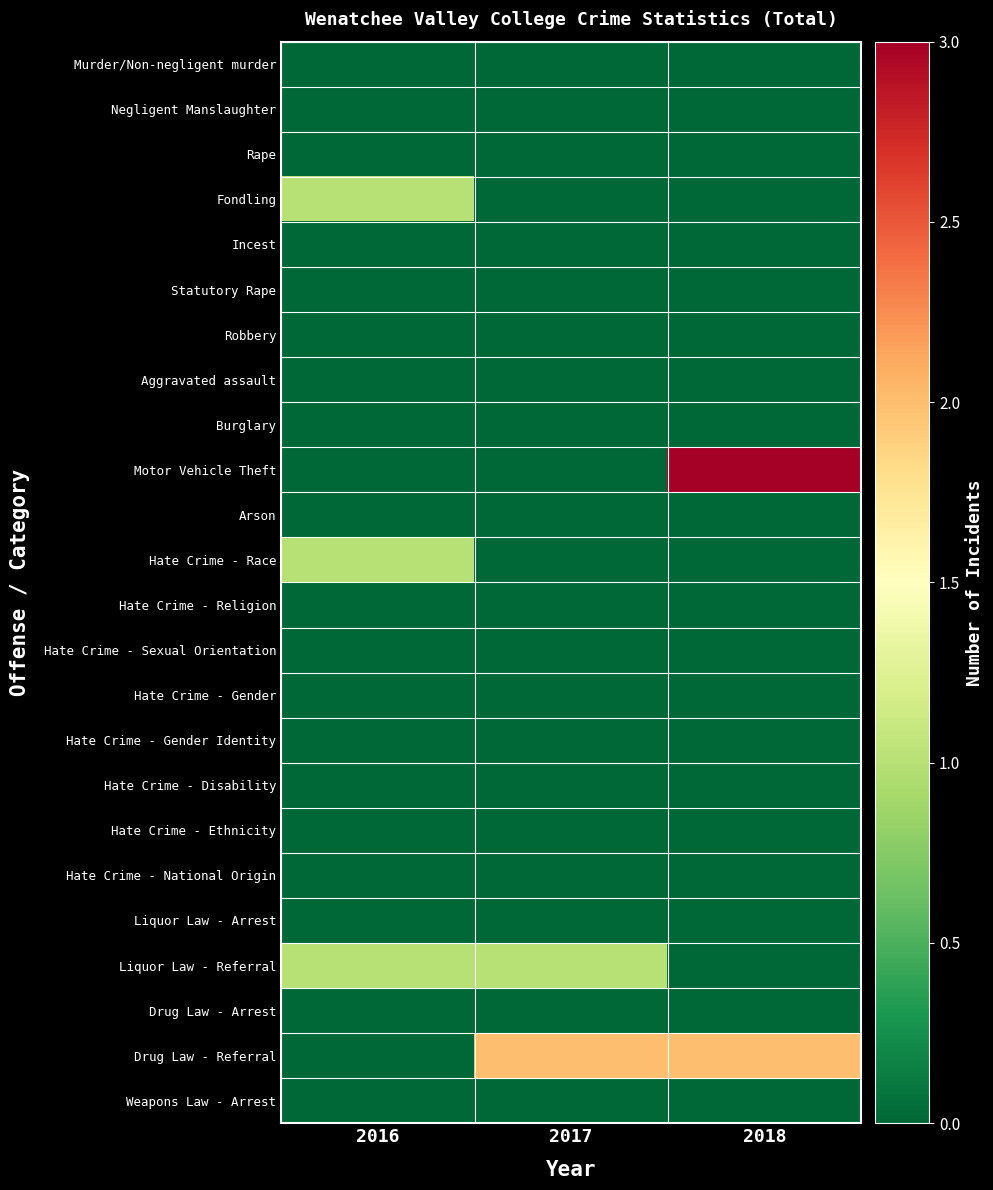

Reading left to right, what are all the values shown in this chart?

Murder/Non-negligent murder: 2016=0	2017=0	2018=0
Negligent Manslaughter: 2016=0	2017=0	2018=0
Rape: 2016=0	2017=0	2018=0
Fondling: 2016=1	2017=0	2018=0
Incest: 2016=0	2017=0	2018=0
Statutory Rape: 2016=0	2017=0	2018=0
Robbery: 2016=0	2017=0	2018=0
Aggravated assault: 2016=0	2017=0	2018=0
Burglary: 2016=0	2017=0	2018=0
Motor Vehicle Theft: 2016=0	2017=0	2018=3
Arson: 2016=0	2017=0	2018=0
Hate Crime - Race: 2016=1	2017=0	2018=0
Hate Crime - Religion: 2016=0	2017=0	2018=0
Hate Crime - Sexual Orientation: 2016=0	2017=0	2018=0
Hate Crime - Gender: 2016=0	2017=0	2018=0
Hate Crime - Gender Identity: 2016=0	2017=0	2018=0
Hate Crime - Disability: 2016=0	2017=0	2018=0
Hate Crime - Ethnicity: 2016=0	2017=0	2018=0
Hate Crime - National Origin: 2016=0	2017=0	2018=0
Liquor Law - Arrest: 2016=0	2017=0	2018=0
Liquor Law - Referral: 2016=1	2017=1	2018=0
Drug Law - Arrest: 2016=0	2017=0	2018=0
Drug Law - Referral: 2016=0	2017=2	2018=2
Weapons Law - Arrest: 2016=0	2017=0	2018=0